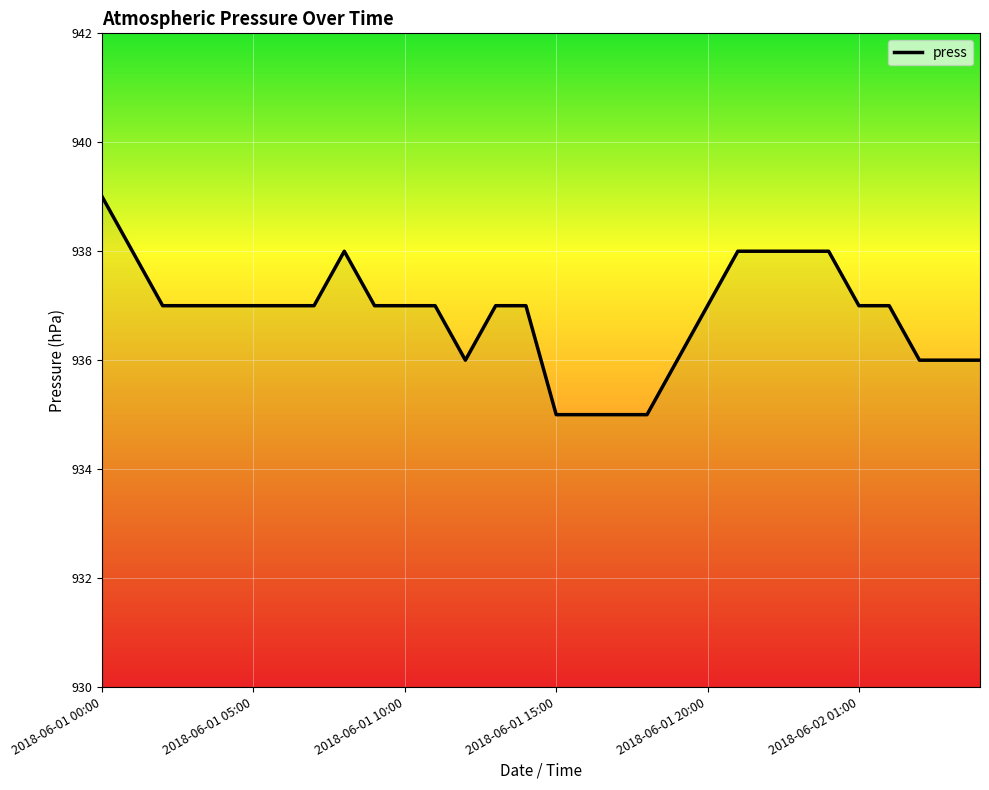

What is the difference between the maximum and minimum values?

4